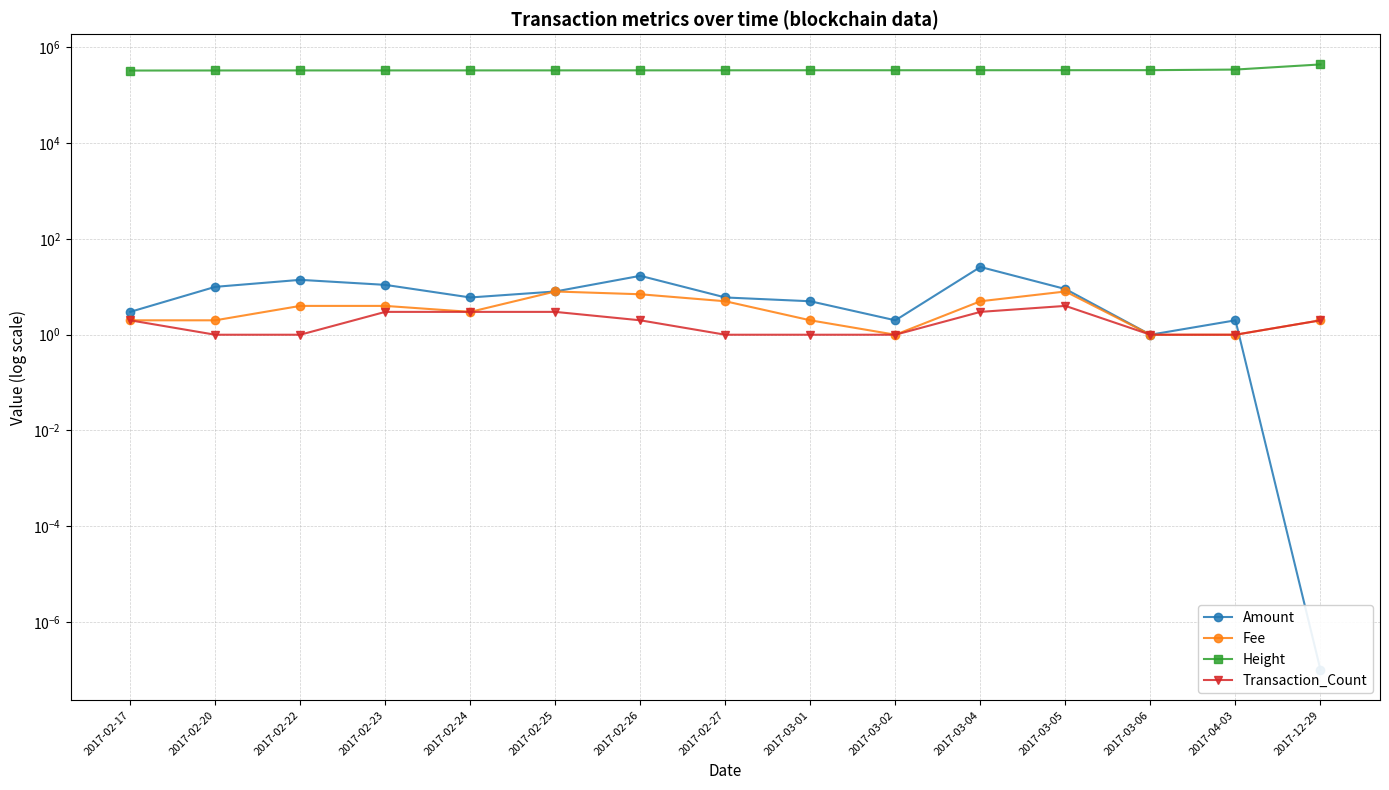

What is the difference between the maximum and minimum values in the Amount series?

26.0